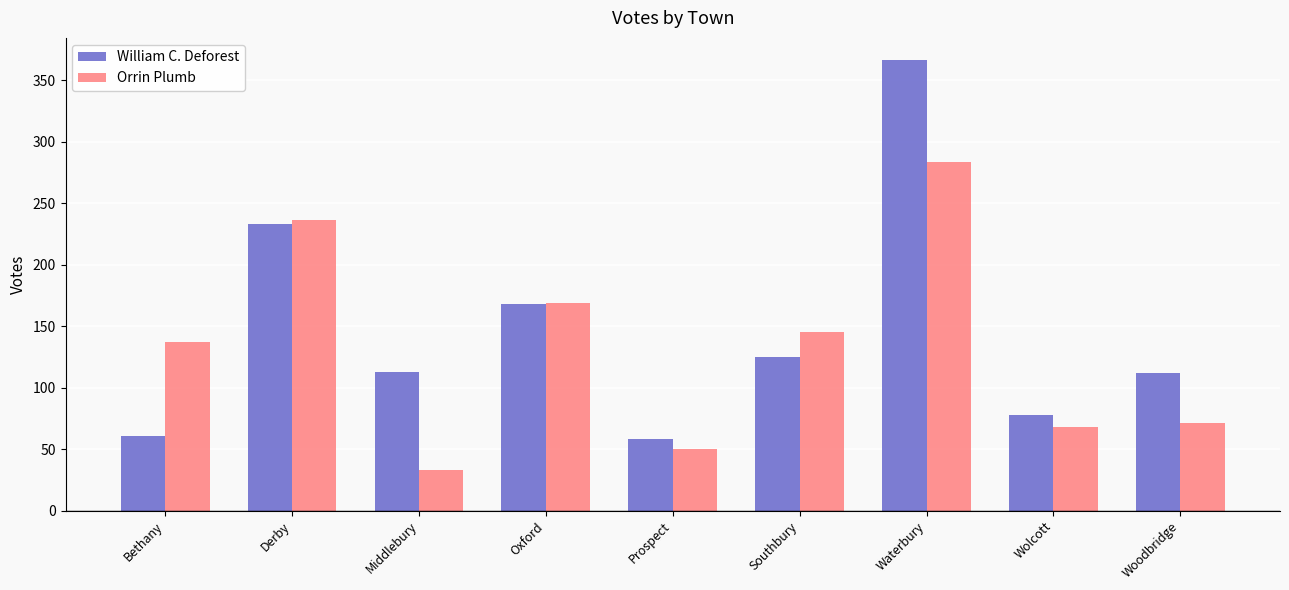

What is the difference between the maximum and minimum values in the Orrin Plumb series?

250